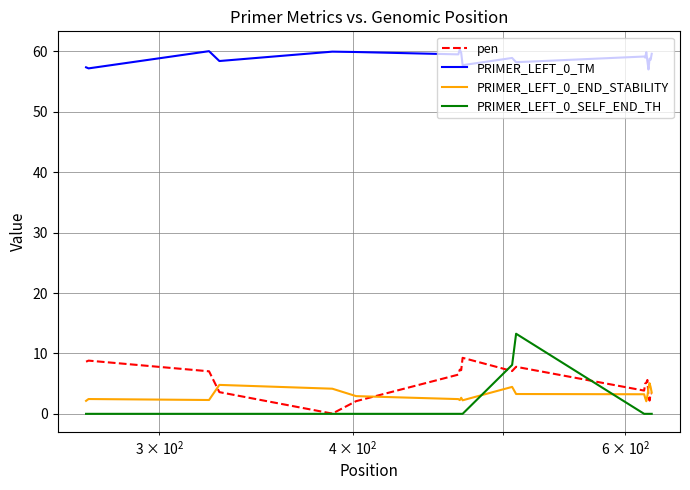

What is the minimum value for PRIMER_LEFT_0_TM?

57.0